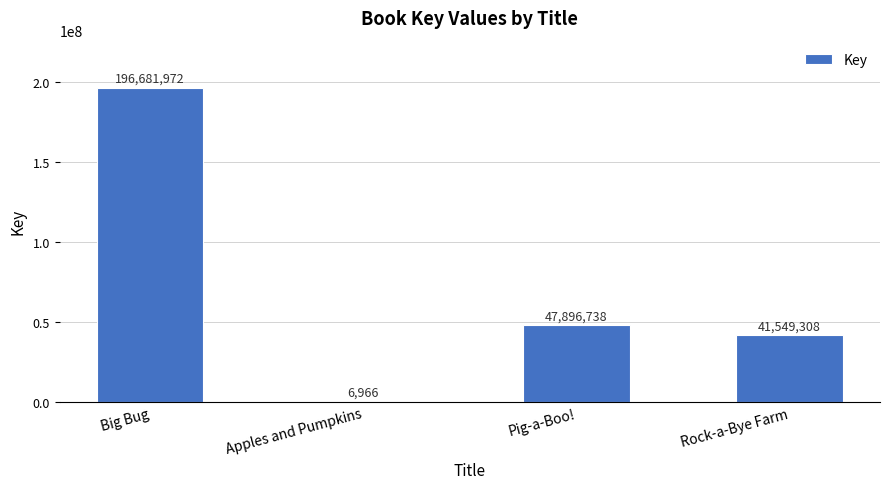

What is the average value?

71533746